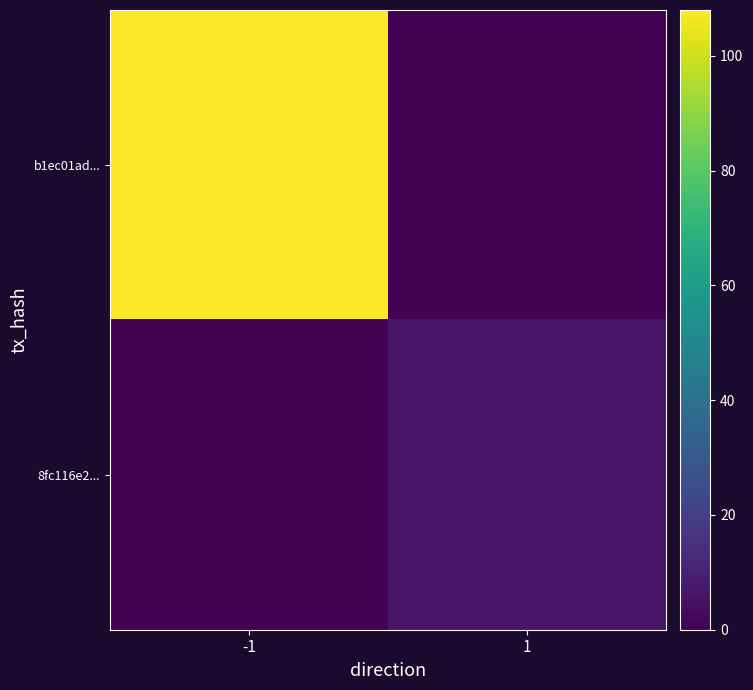

At 1, list the series in order from smallest to largest.

b1ec01ad..., 8fc116e2...